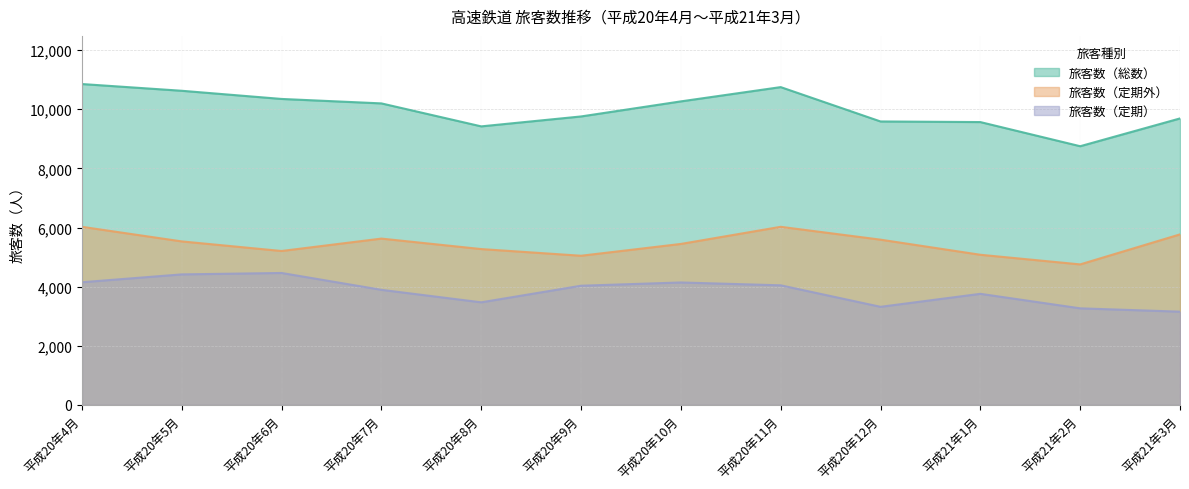

At which category does the chart reach its minimum across all series?

平成21年3月